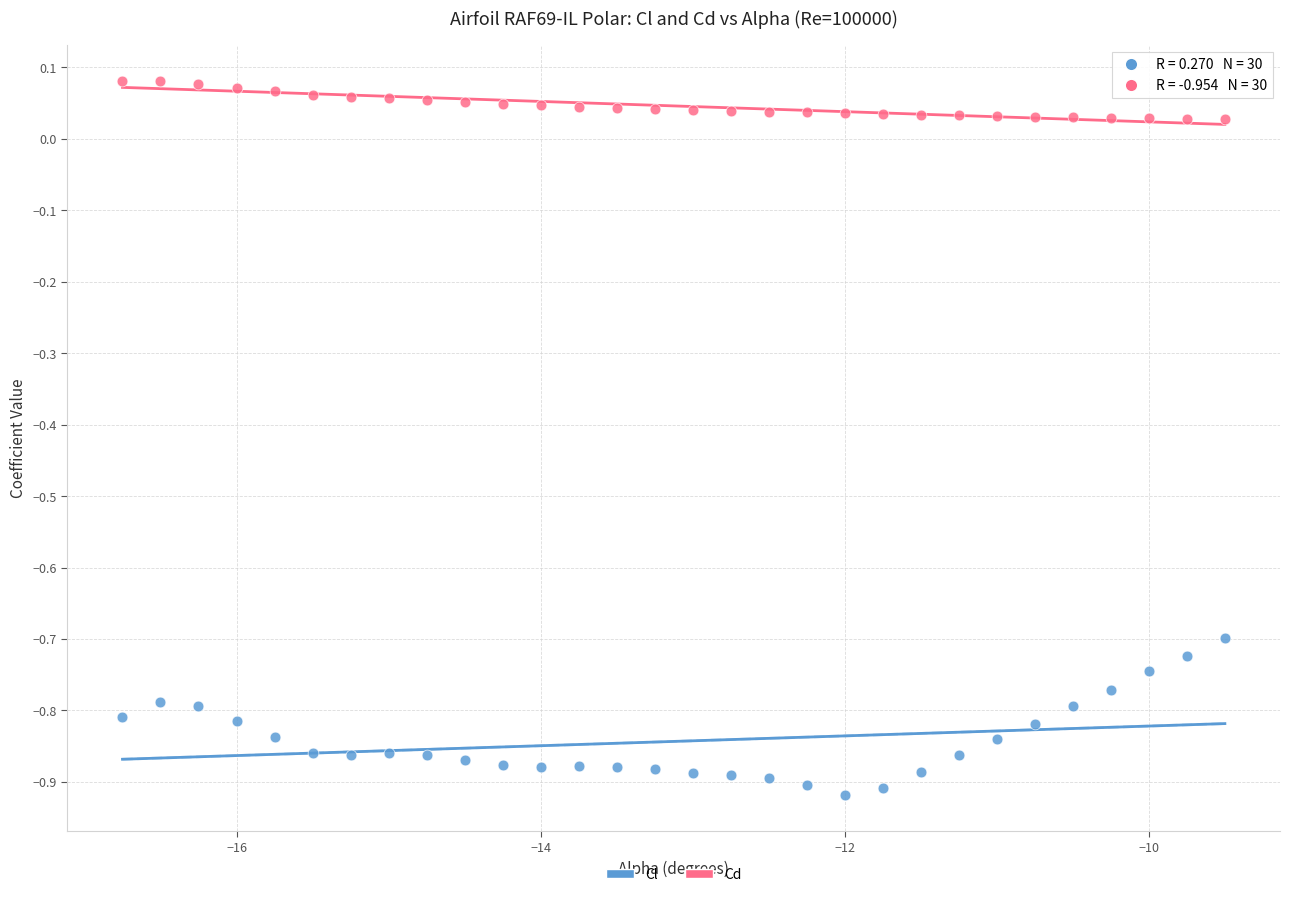

Across all data points, what is the range of X values (max minus min)?

7.2